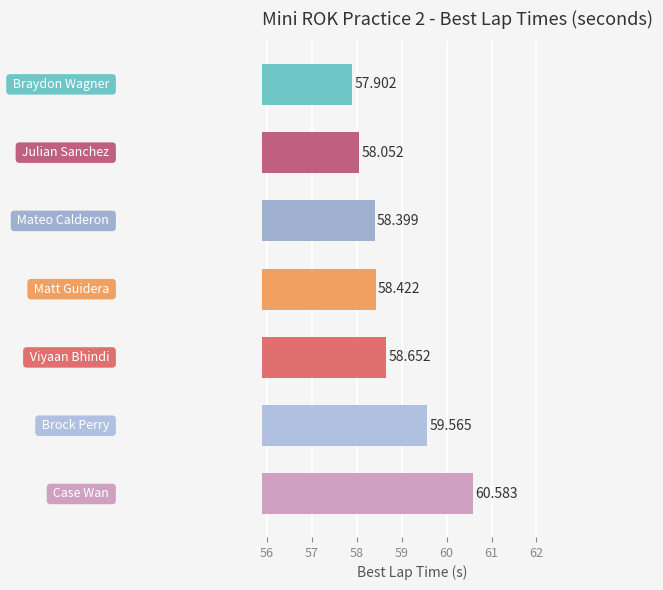

What is the difference between the maximum and minimum values?

2.7